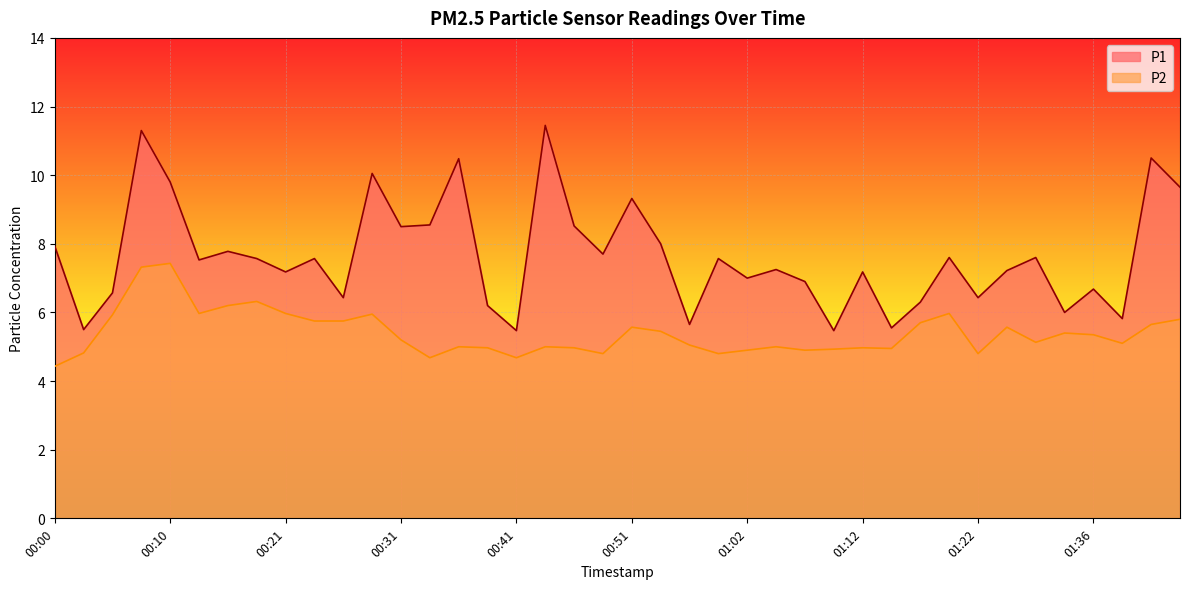

What position from the left is 00:59?

24